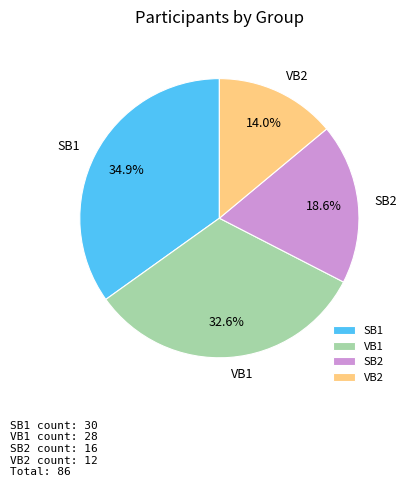

What is the ratio of the value at VB1 to the value at SB1?

0.9